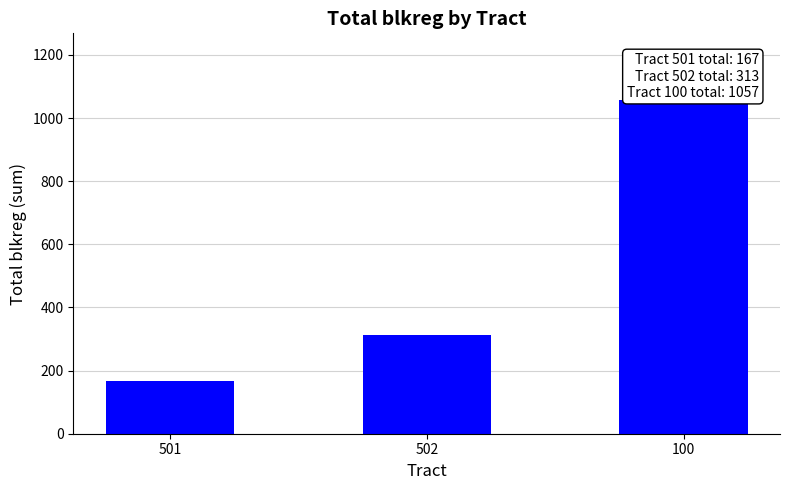

How many values are below 313?

1